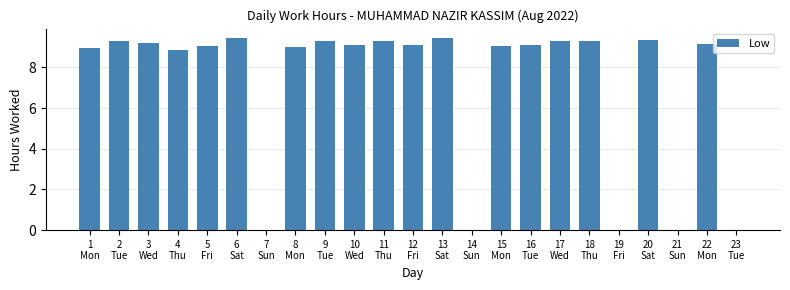

What is the sum of all values?

165.2